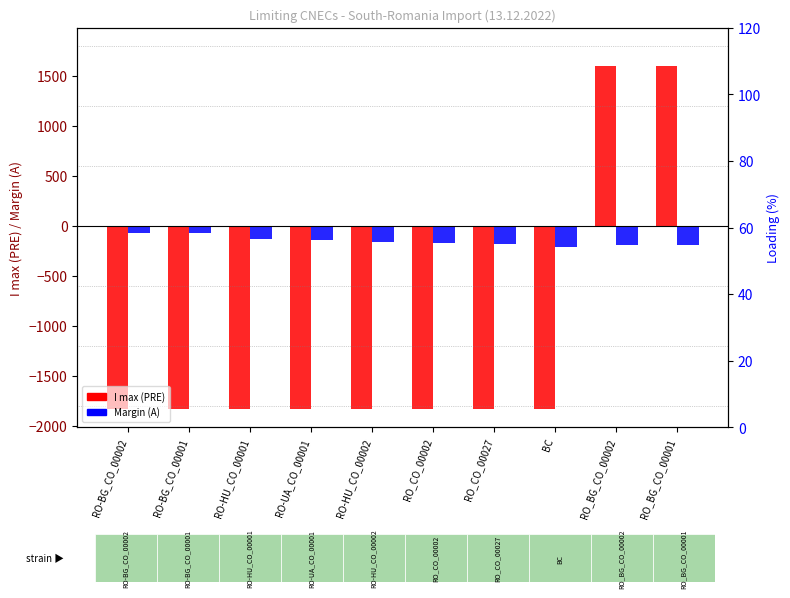

Is the value of Margin (A) at RO-BG_CO_00002 greater than the value of I max (PRE) at RO-BG_CO_00001?

Yes